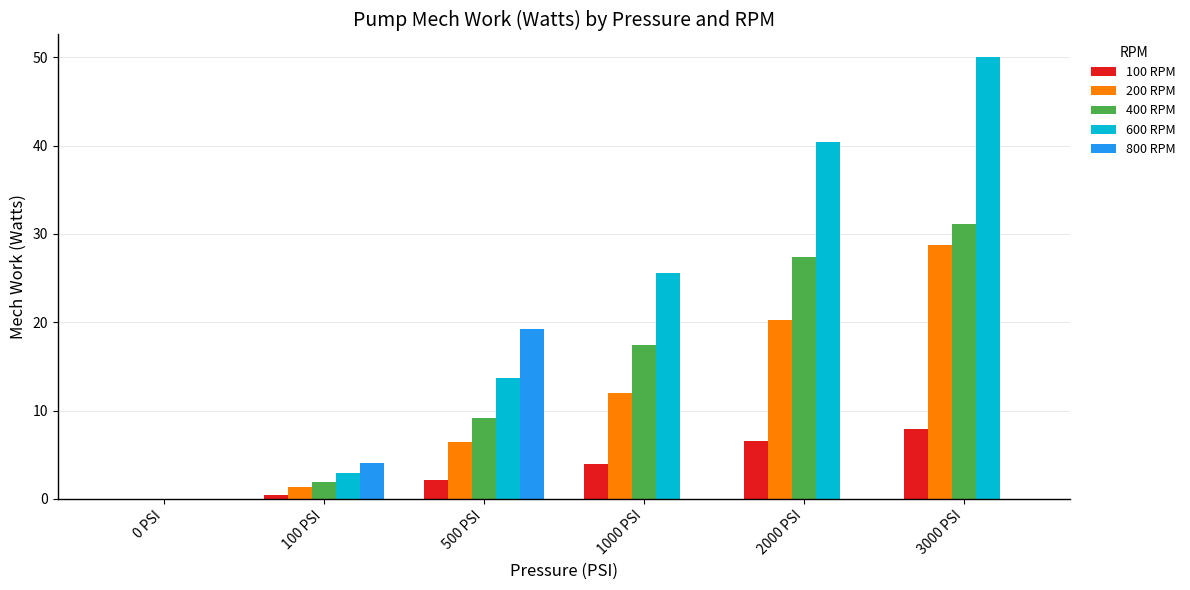

What is the sum of the 200 RPM values at 2000 PSI and 1000 PSI?

32.2